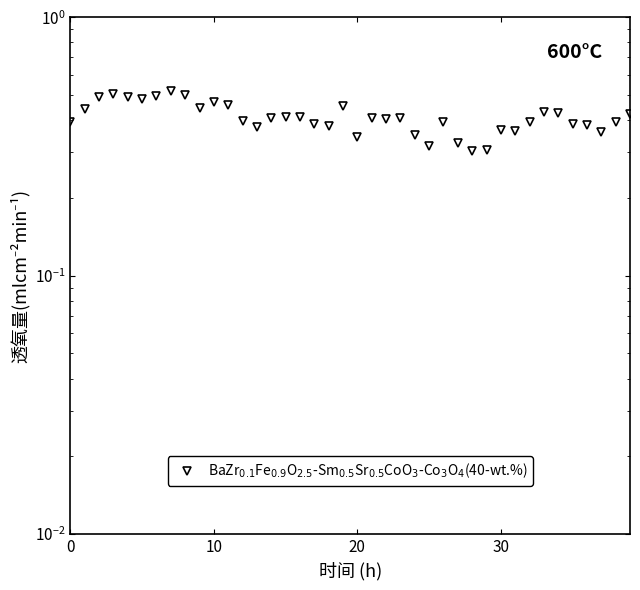

The chart shows a value of 0.4 at 38. True or false?

True